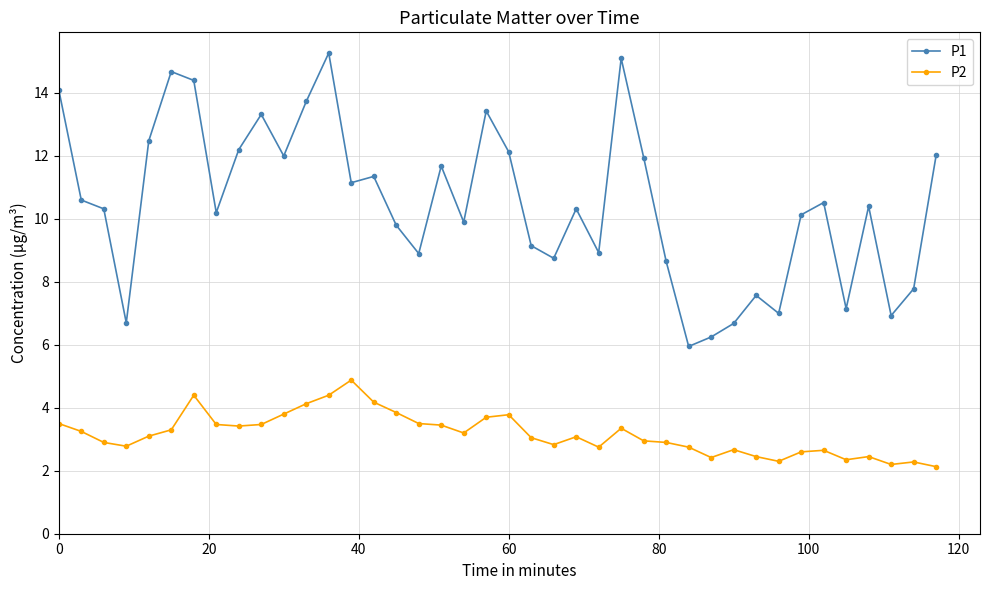

Rank the series by their average value, from highest to lowest.

P1, P2